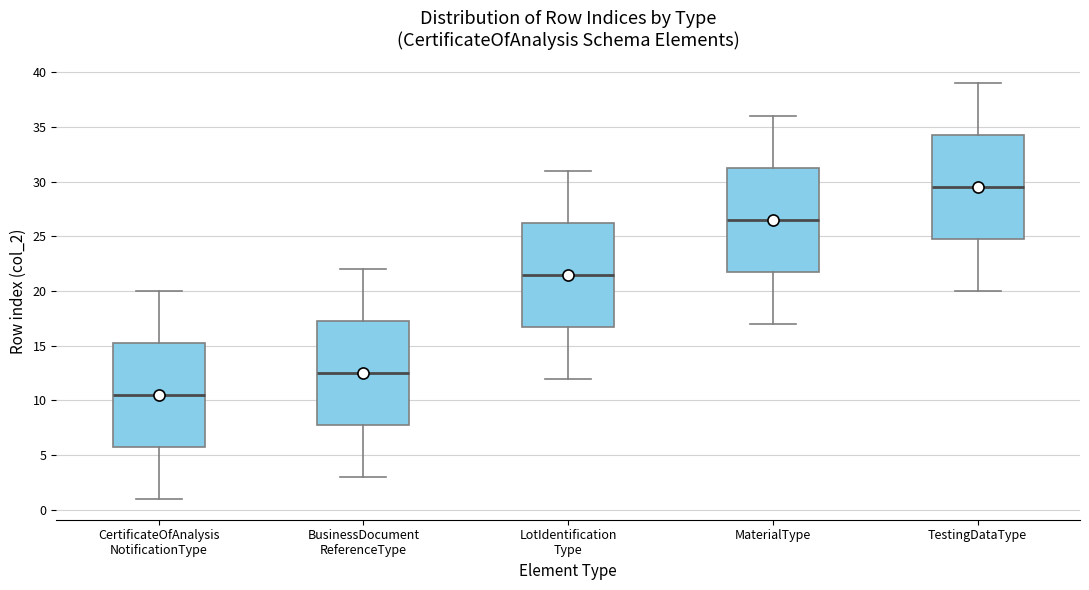

Which box's median line is the highest?

TestingDataType